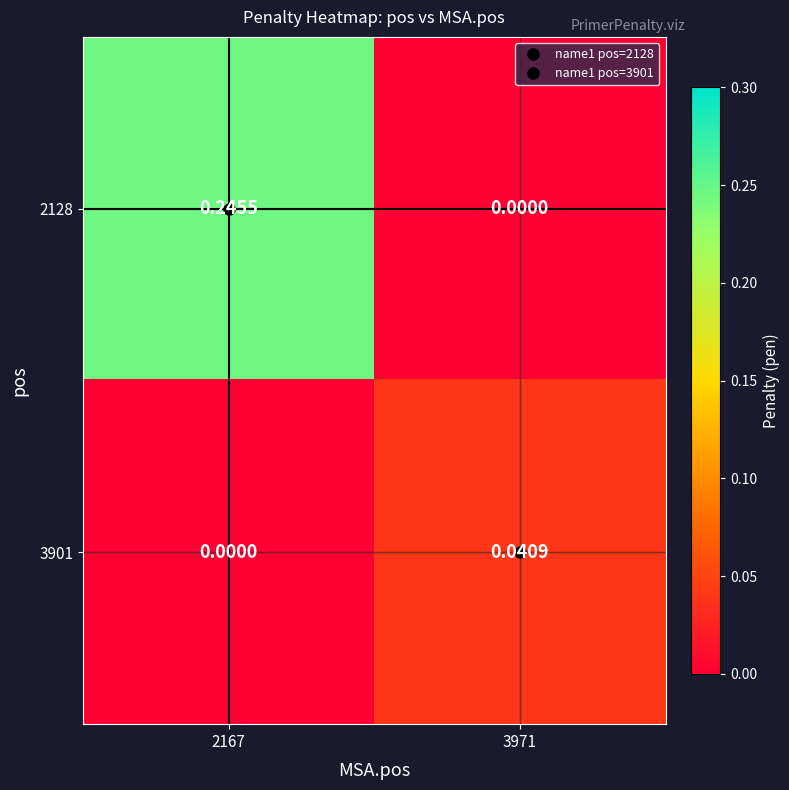

Is the value of 2128 at 2167 greater than the value of 3901 at 3971?

Yes